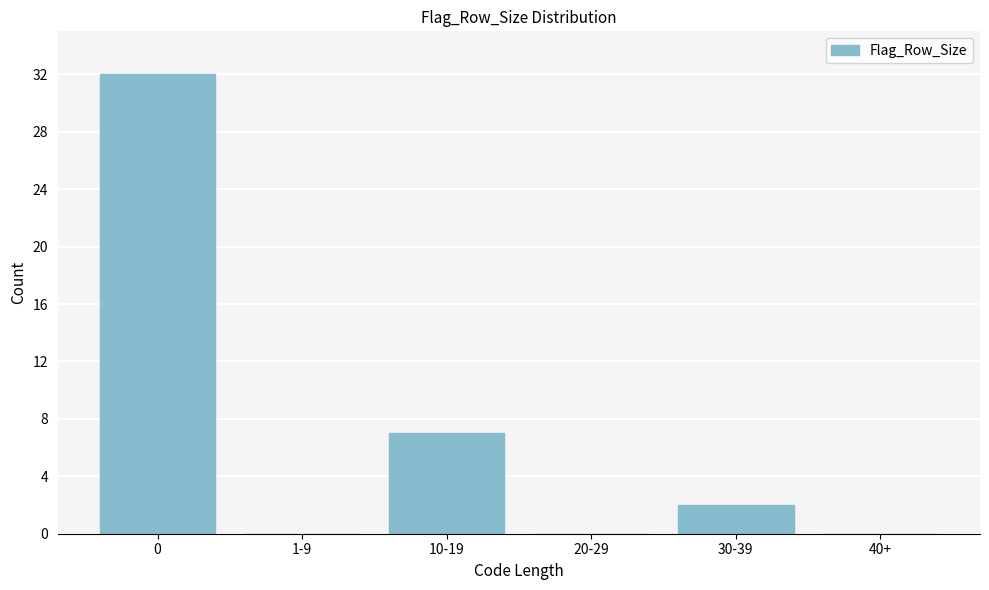

Reading right to left, what are all the values shown in this chart?

40+=0	30-39=2	20-29=0	10-19=7	1-9=0	0=32